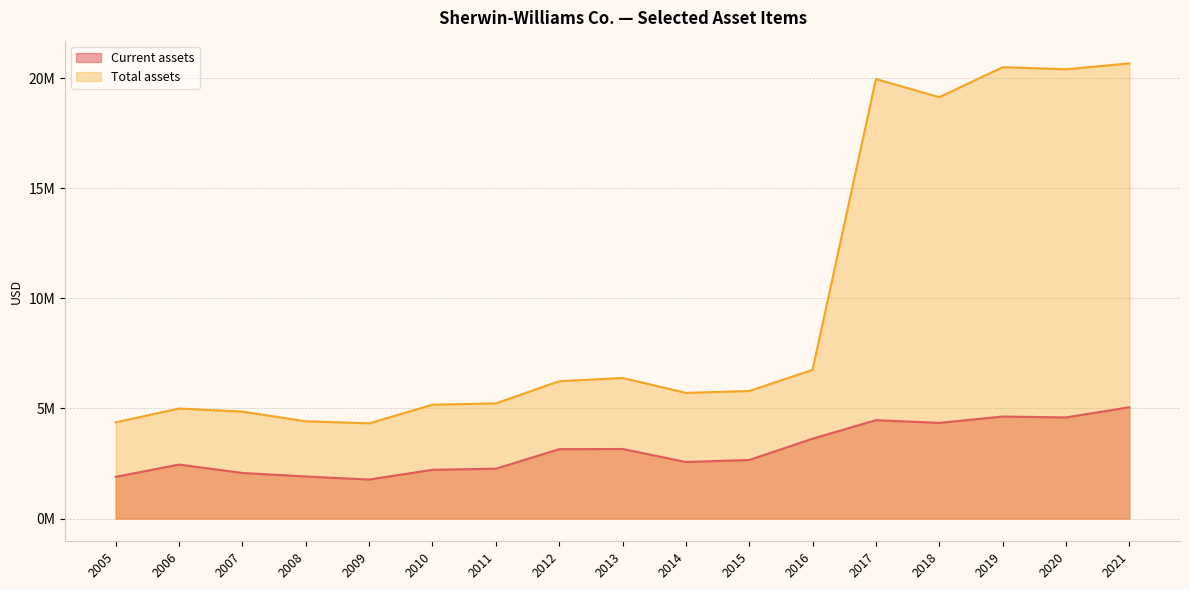

True or false: Total assets and Current assets cross at least once.

False